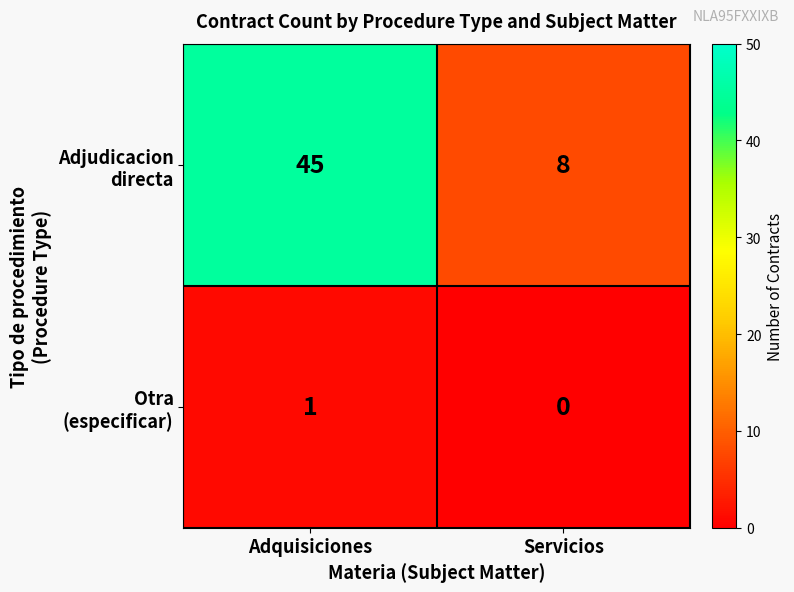

What is the total value across all series at Adquisiciones?

46